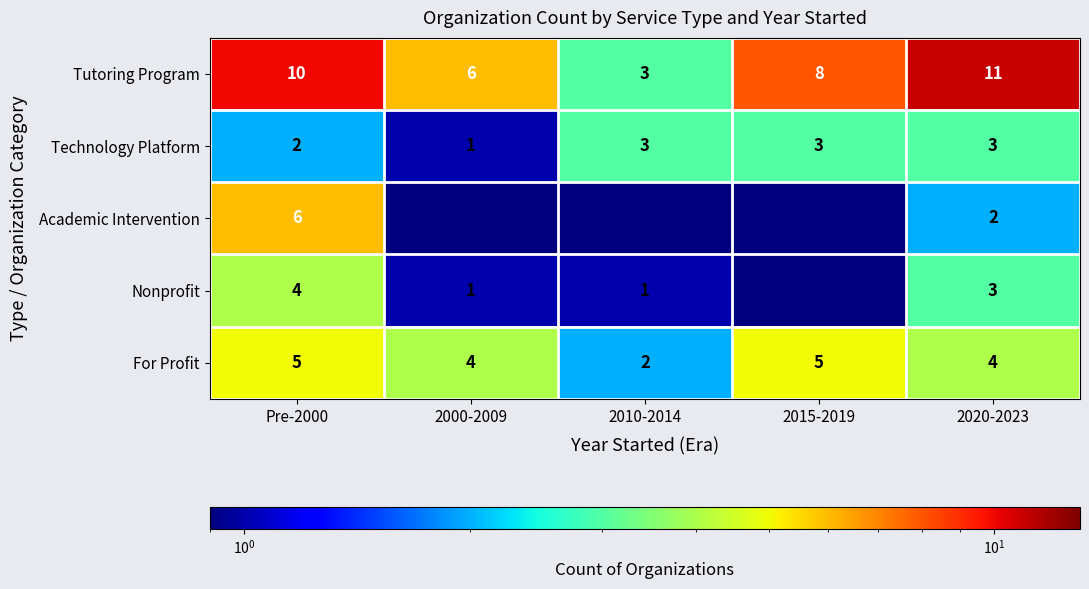

Count the Technology Platform values in the range 2 to 3.

4